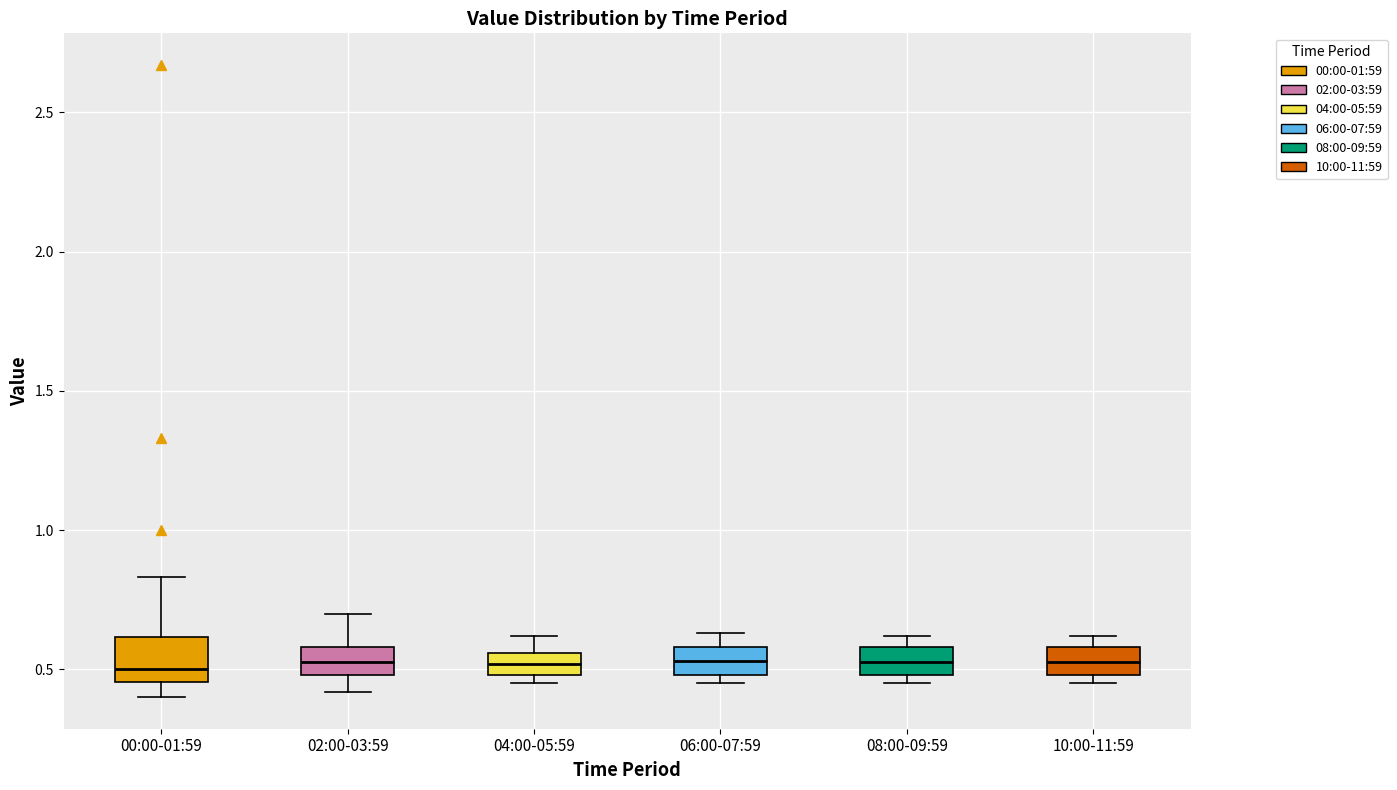

Reading left to right, read every box against the y-axis: the position of its median line, the range the box covers, and the ends of its whiskers. The values are not printed on the chart, so give them approximately, as read against the axis.

00:00-01:59: median 0.50, box 0.45 to 0.60, whiskers 0.40 to 0.85
02:00-03:59: median 0.55, box 0.50 to 0.60, whiskers 0.40 to 0.70
04:00-05:59: median 0.50 (inside the box), box 0.50 to 0.55, whiskers 0.45 to 0.60
06:00-07:59: median 0.55, box 0.50 to 0.60, whiskers 0.45 to 0.65
08:00-09:59: median 0.55, box 0.50 to 0.60, whiskers 0.45 to 0.60 (just above the box's upper edge)
10:00-11:59: median 0.55, box 0.50 to 0.60, whiskers 0.45 to 0.60 (just above the box's upper edge)